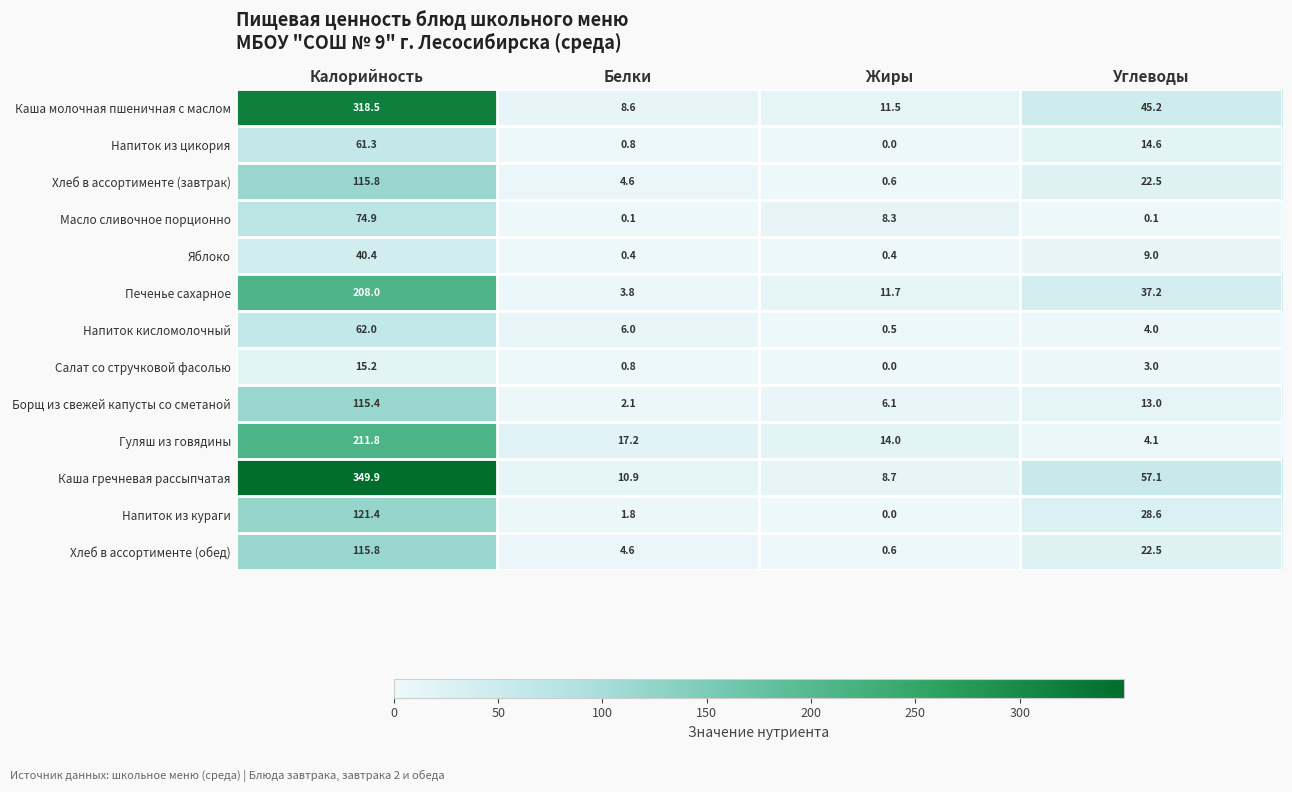

What is the difference between the maximum and minimum values in the Масло сливочное порционно series?

74.8